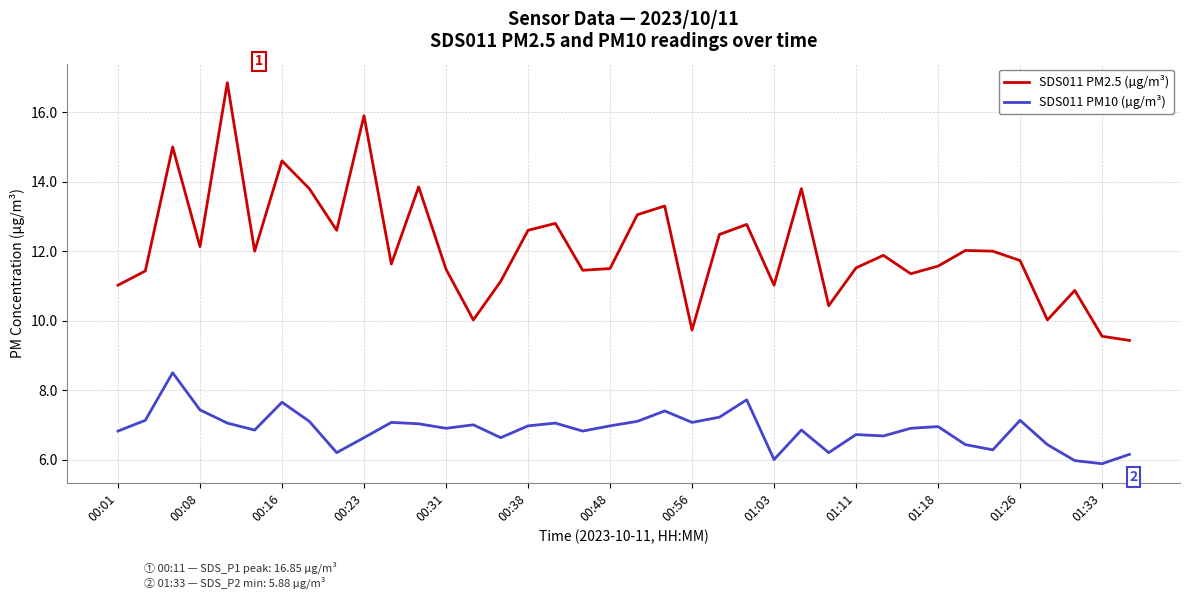

Which series has the widest spread of values?

SDS011 PM2.5 (µg/m³)